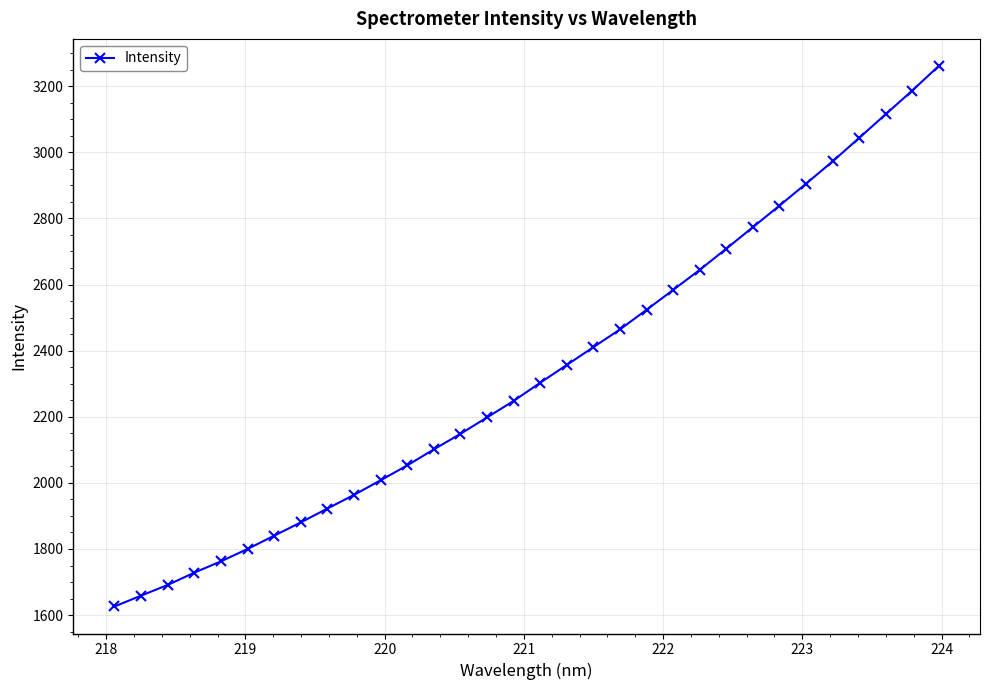

True or false: there are more than 2 points higher than both neighbors.

False